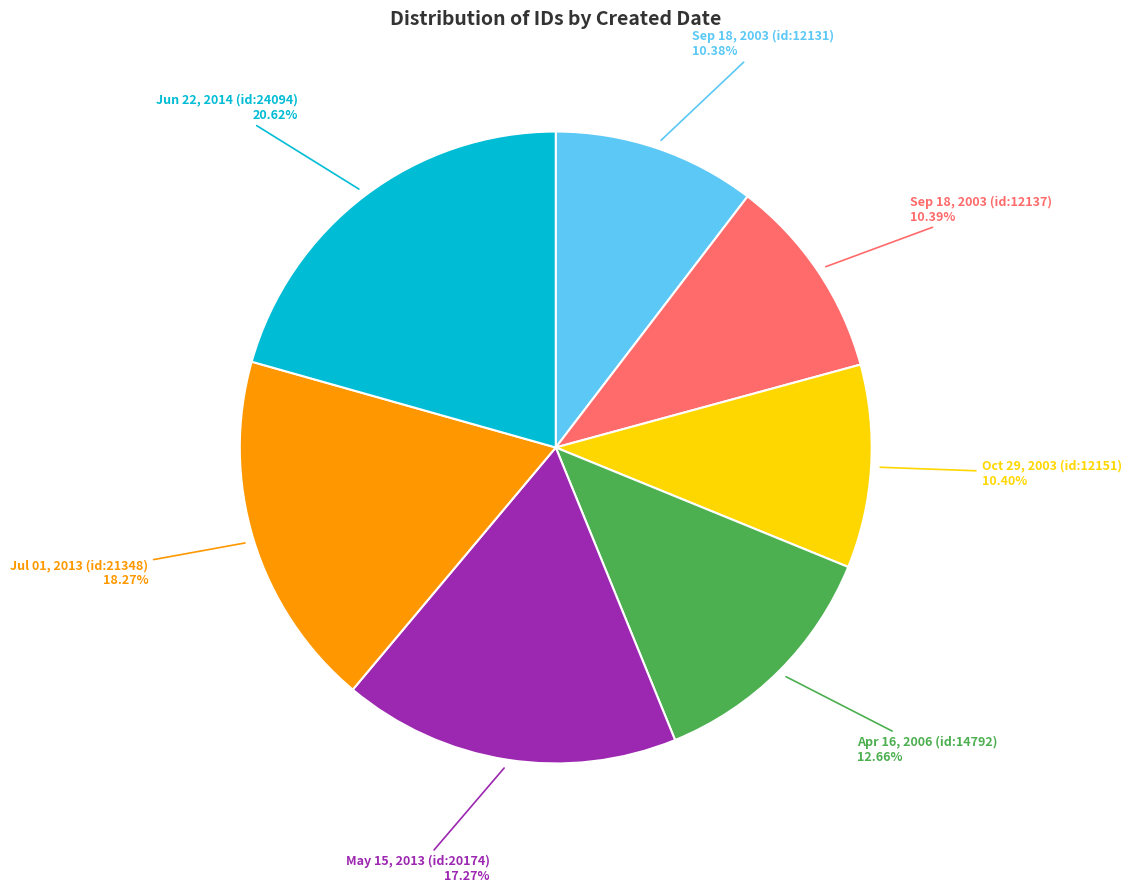

Between Oct 29, 2003 (id:12151) and Apr 16, 2006 (id:14792), which is larger?

Apr 16, 2006 (id:14792)